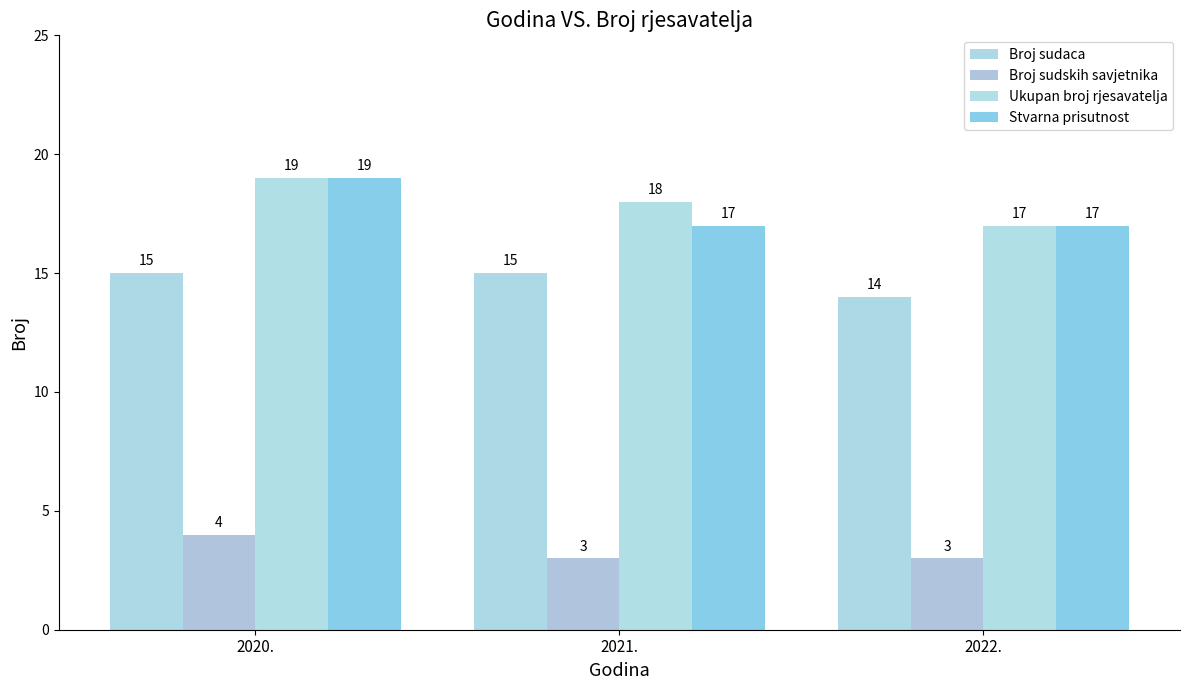

Count the number of data series in this chart.

4